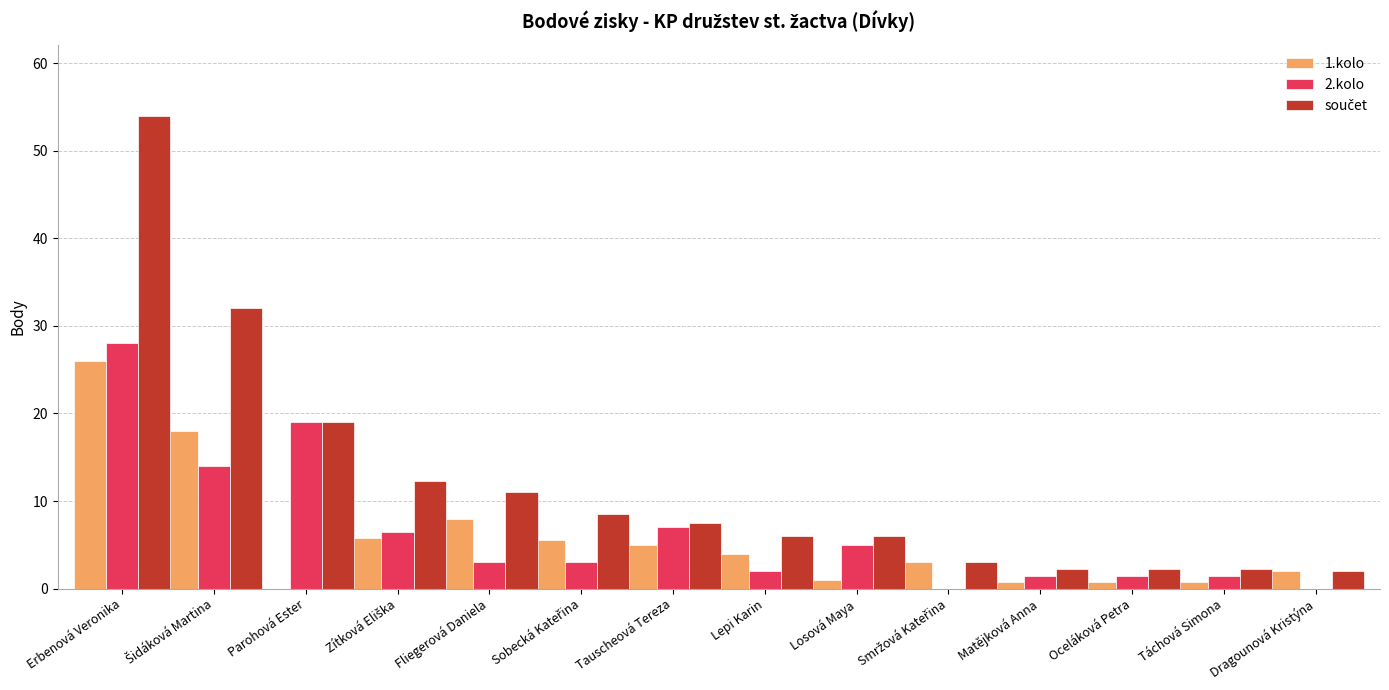

Which category has the highest value across all series?

Erbenová Veronika